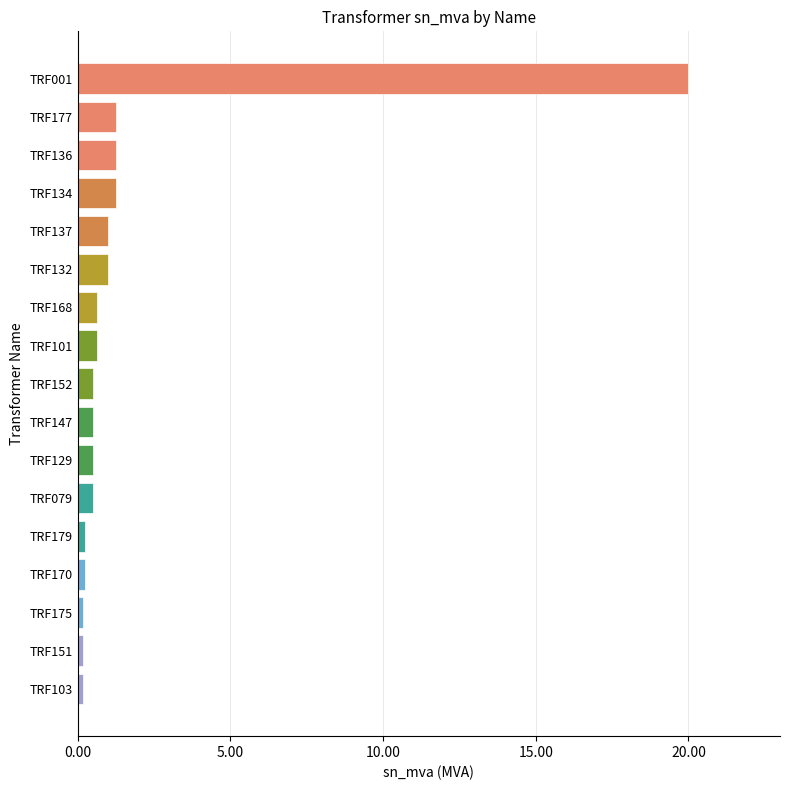

What is the difference between the maximum and minimum values?

19.8